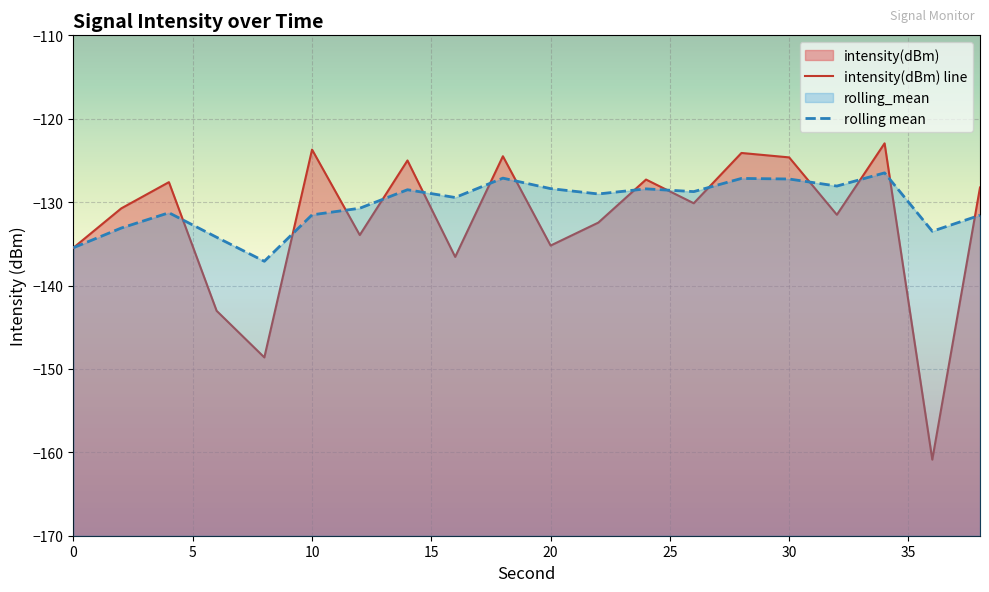

True or false: rolling_mean has a value of -129.4 at 16.

True